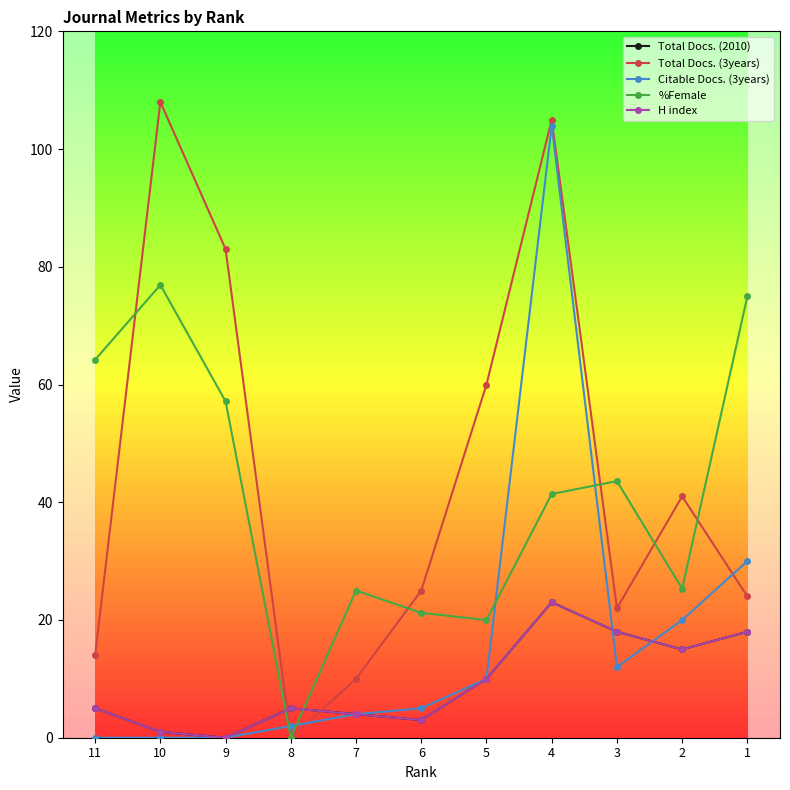

In Total Docs. (3years), how many points are lower than both neighbors (excluding endpoints)?

2